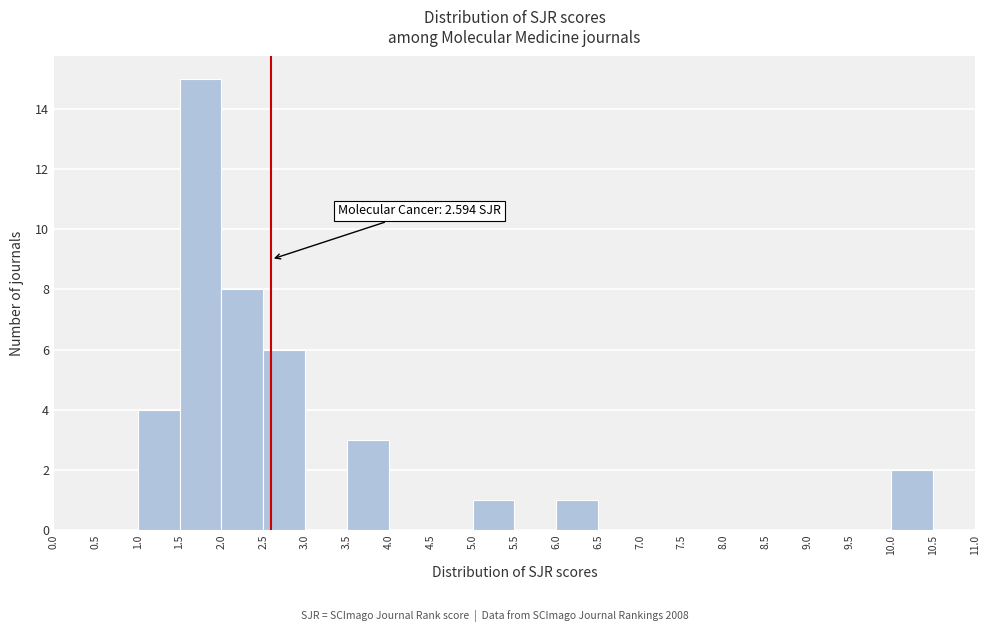

Which range on the x-axis has the tallest bar?

1.5 to 2.0